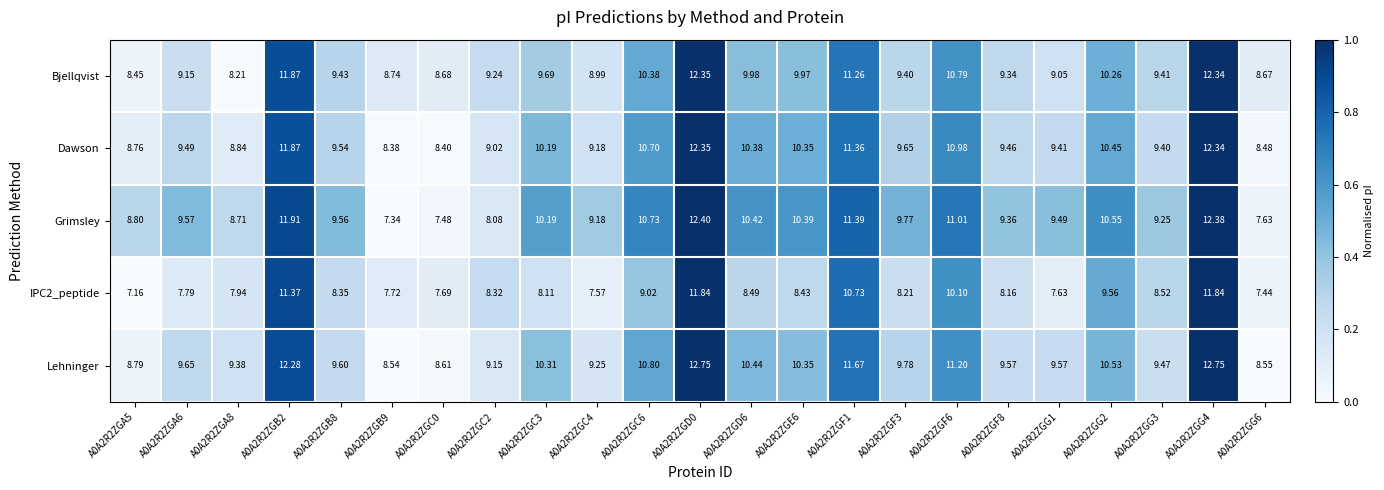

Which series has the largest total across all categories?

Lehninger